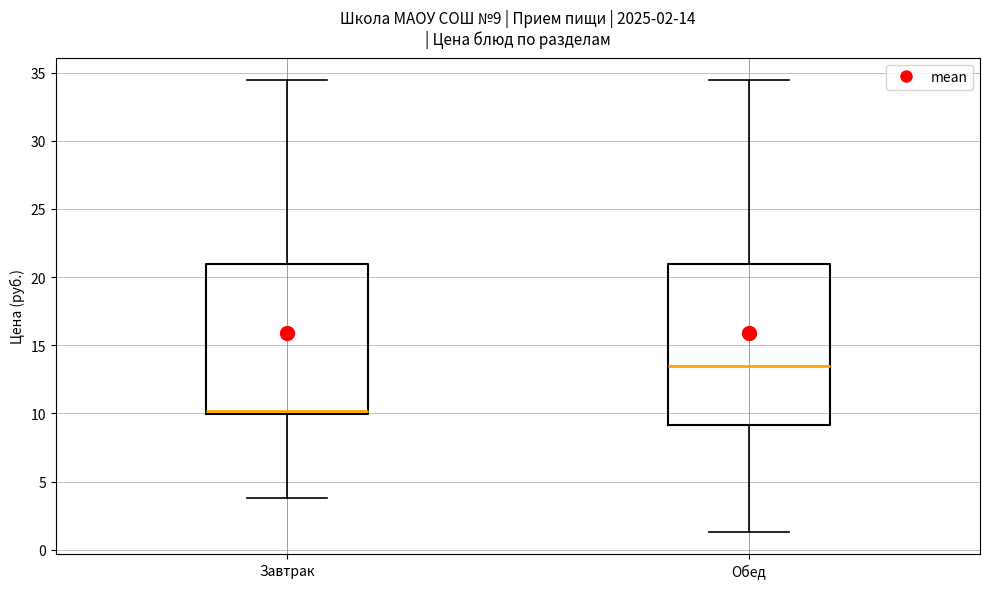

Which box's median line is the highest?

Обед